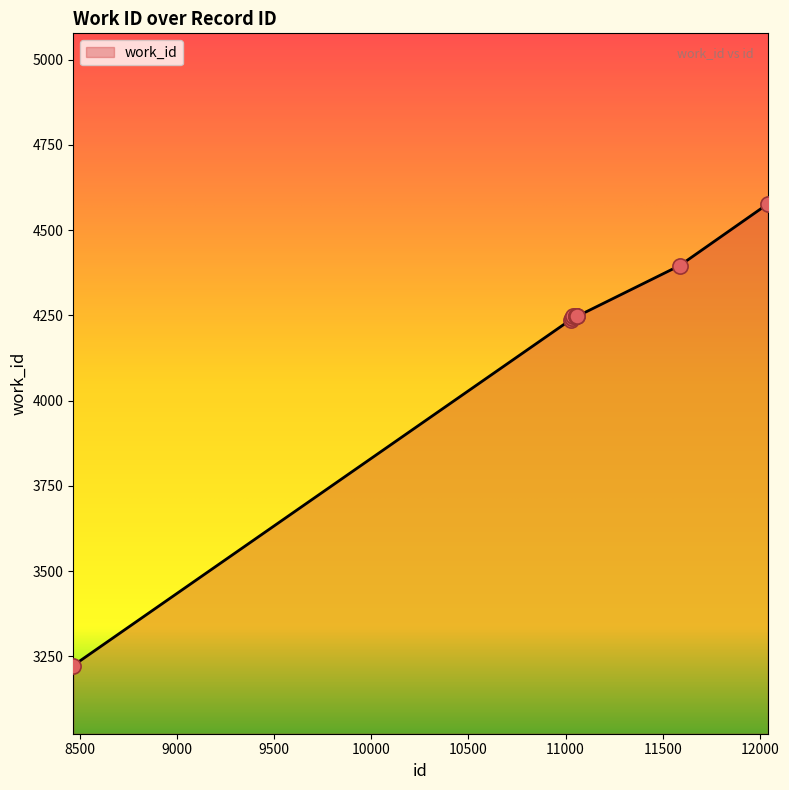

What is the smallest value displayed?

3223